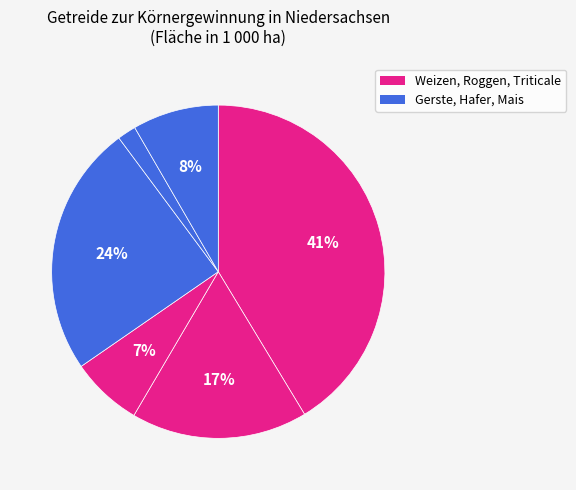

How many segments does this pie chart have?

6